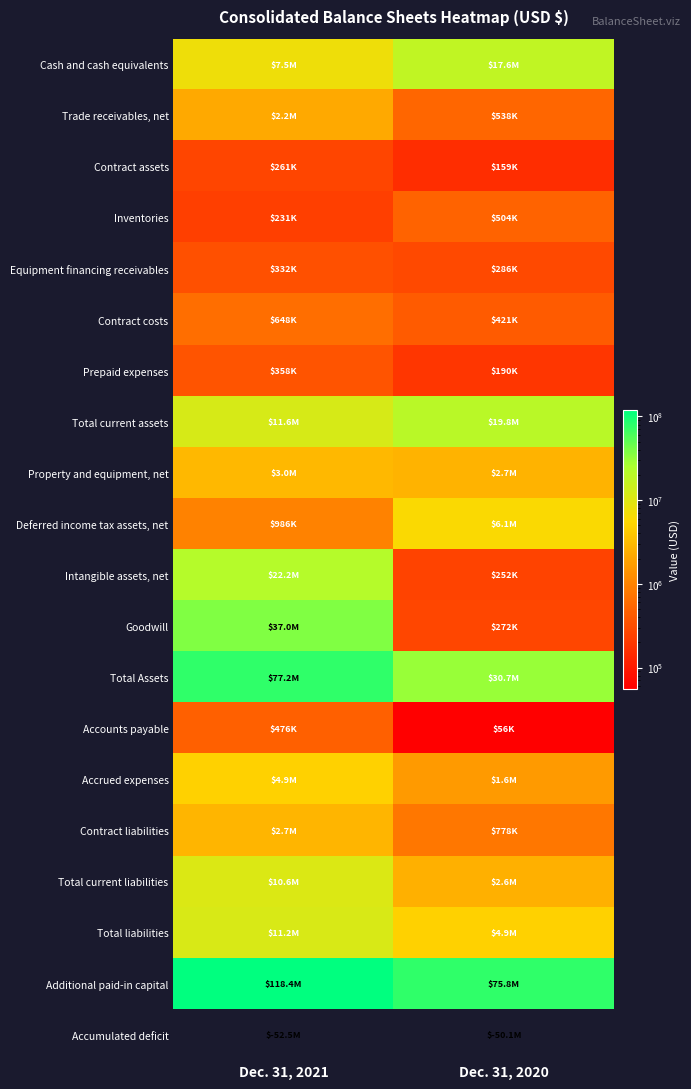

Reading left to right, extract all data points from this chart.

Cash and cash equivalents: Dec. 31, 2021=7468000	Dec. 31, 2020=17579000
Trade receivables, net: Dec. 31, 2021=2177000	Dec. 31, 2020=538000
Contract assets: Dec. 31, 2021=261000	Dec. 31, 2020=159000
Inventories: Dec. 31, 2021=231000	Dec. 31, 2020=504000
Equipment financing receivables: Dec. 31, 2021=332000	Dec. 31, 2020=286000
Contract costs: Dec. 31, 2021=648000	Dec. 31, 2020=421000
Prepaid expenses: Dec. 31, 2021=358000	Dec. 31, 2020=190000
Total current assets: Dec. 31, 2021=11560000	Dec. 31, 2020=19781000
Property and equipment, net: Dec. 31, 2021=2989000	Dec. 31, 2020=2734000
Deferred income tax assets, net: Dec. 31, 2021=986000	Dec. 31, 2020=6054000
Intangible assets, net: Dec. 31, 2021=22161000	Dec. 31, 2020=252000
Goodwill: Dec. 31, 2021=36972000	Dec. 31, 2020=272000
Total Assets: Dec. 31, 2021=77152000	Dec. 31, 2020=30705000
Accounts payable: Dec. 31, 2021=476000	Dec. 31, 2020=56000
Accrued expenses: Dec. 31, 2021=4904000	Dec. 31, 2020=1628000
Contract liabilities: Dec. 31, 2021=2738000	Dec. 31, 2020=778000
Total current liabilities: Dec. 31, 2021=10572000	Dec. 31, 2020=2563000
Total liabilities: Dec. 31, 2021=11219000	Dec. 31, 2020=4941000
Additional paid-in capital: Dec. 31, 2021=118432000	Dec. 31, 2020=75834000
Accumulated deficit: Dec. 31, 2021=-52533000	Dec. 31, 2020=-50088000